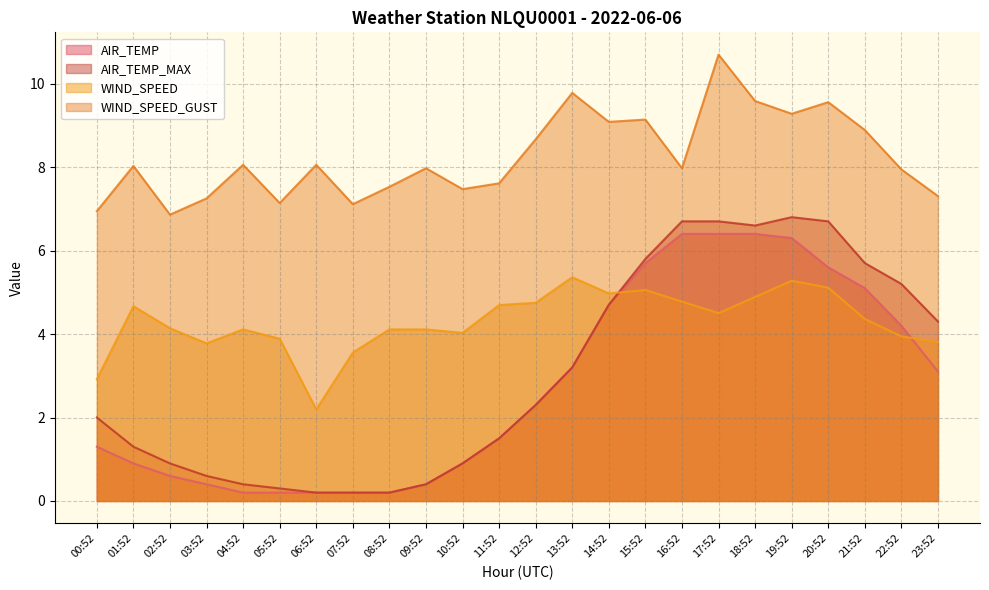

Which label corresponds to the largest value in the chart?

17:52